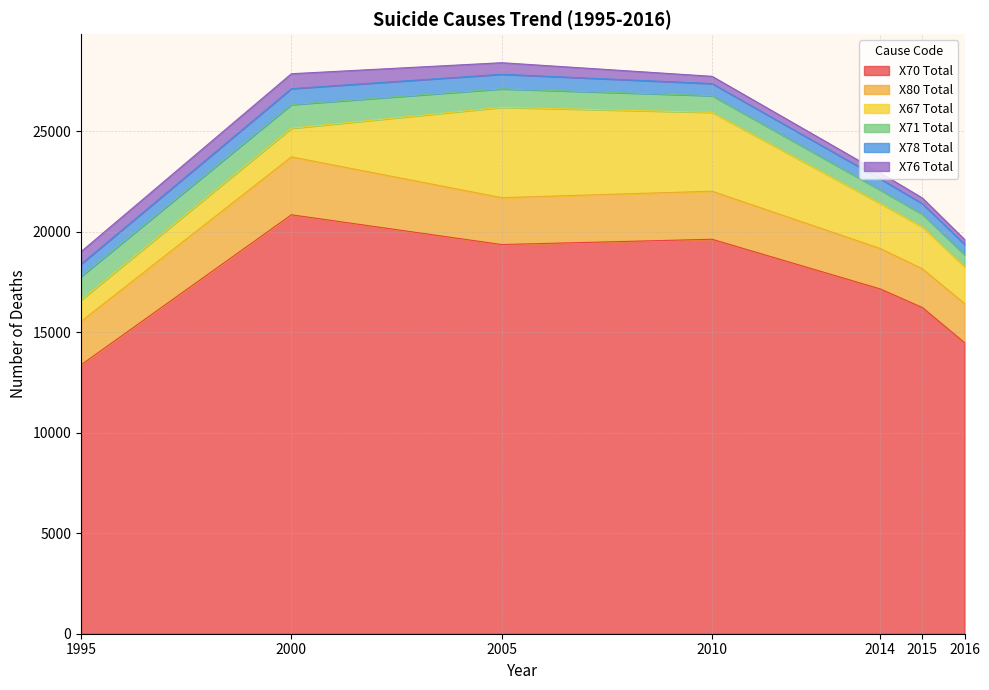

Reading left to right, what are all the values shown in this chart?

X70 Total: 13379	20846	19365	19628	17154	16230	14485
X80 Total: 2159	2881	2333	2391	2011	1927	1944
X67 Total: 1070	1424	4494	3923	2245	2086	1841
X71 Total: 1168	1178	919	831	667	631	592
X78 Total: 615	793	727	601	556	523	517
X76 Total: 620	743	575	362	296	281	241